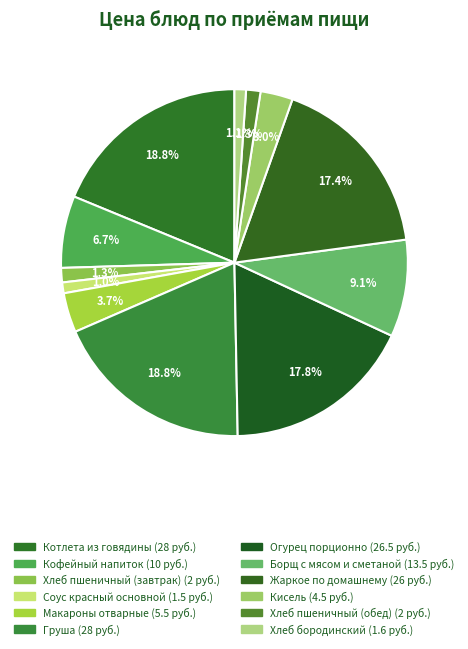

To the nearest percent, what percentage of the pie is Жаркое по домашнему?

17%